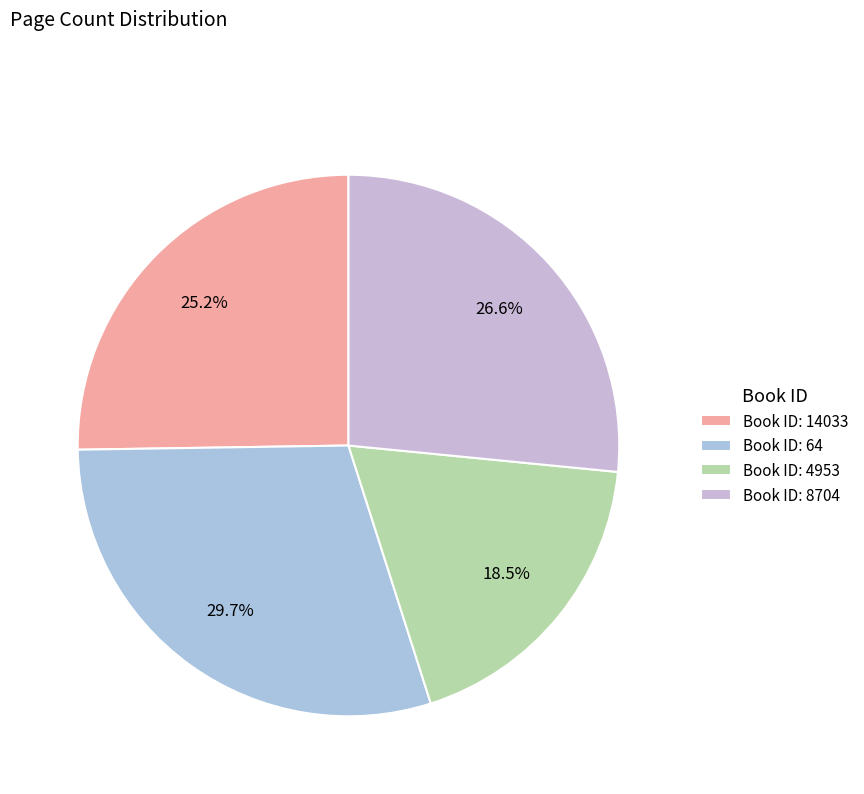

What is the smallest slice in the pie chart?

Book ID: 4953